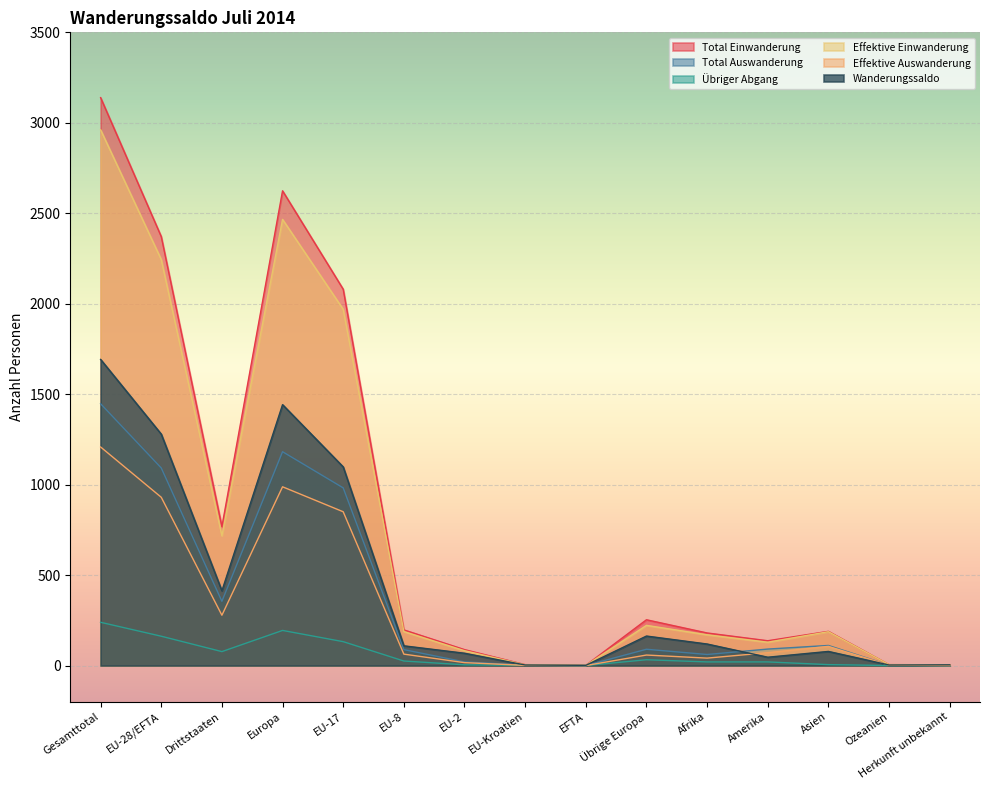

How many values in the Effektive Einwanderung series exceed 187?

7